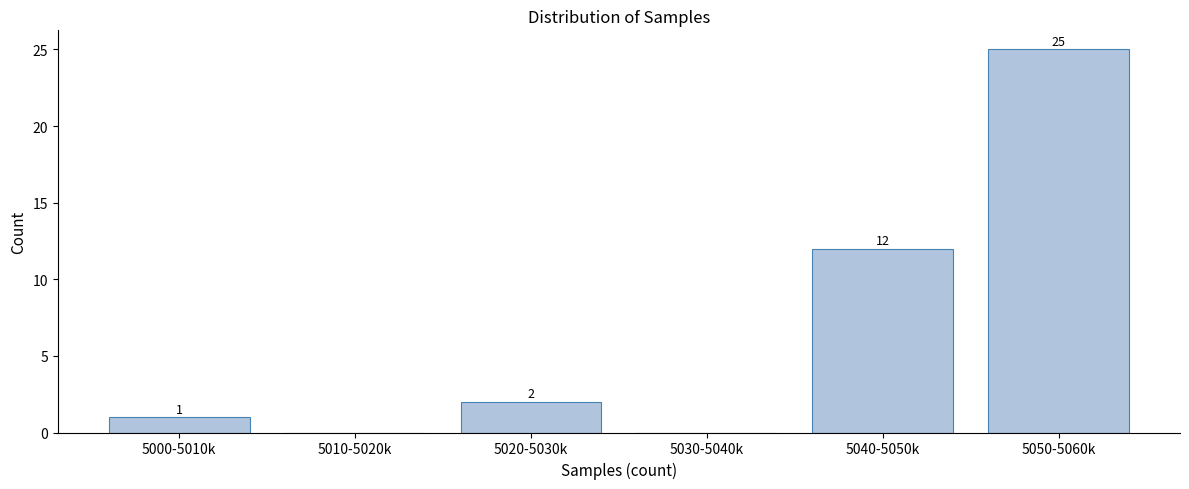

Reading right to left, list all the values displayed in this chart.

5050-5060k=25	5040-5050k=12	5030-5040k=0	5020-5030k=2	5010-5020k=0	5000-5010k=1